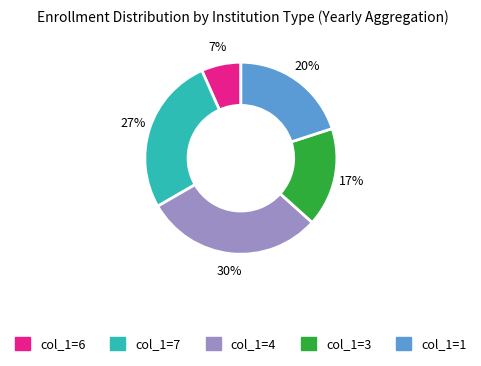

The col_1=4 slice represents 16% of the pie. True or false?

False